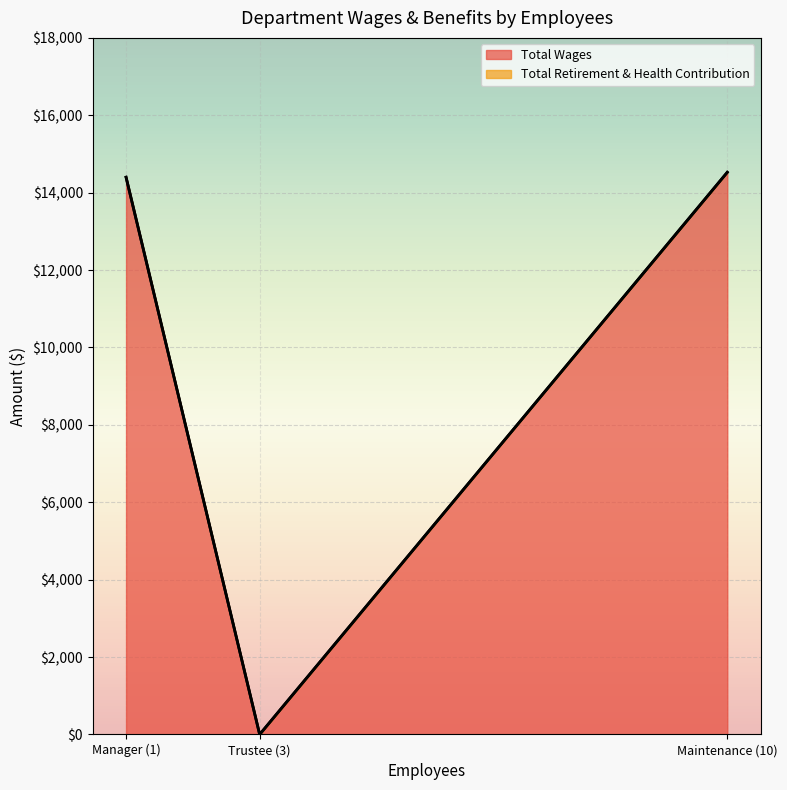

Which series has the largest total across all categories?

Total Wages